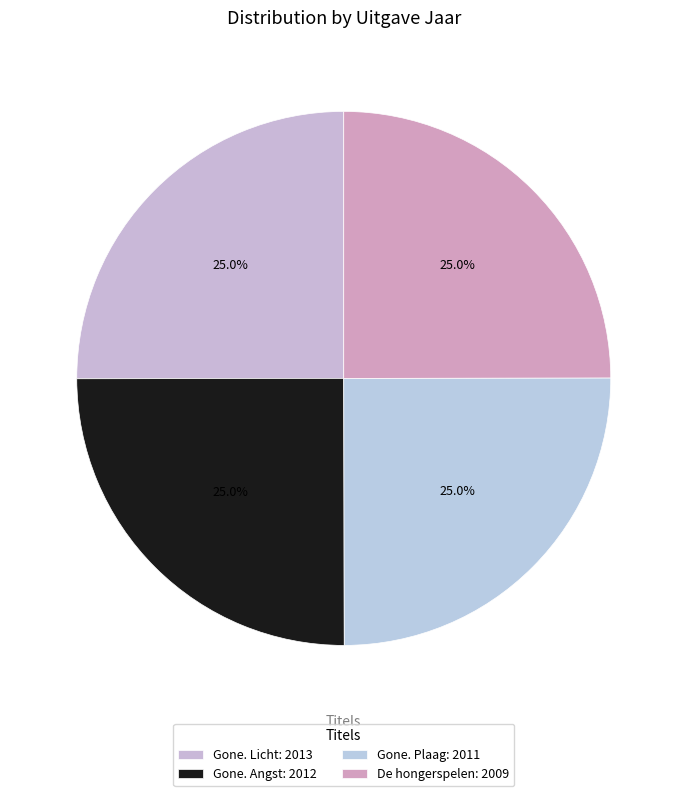

Which category has the biggest portion of the pie?

Gone. Licht